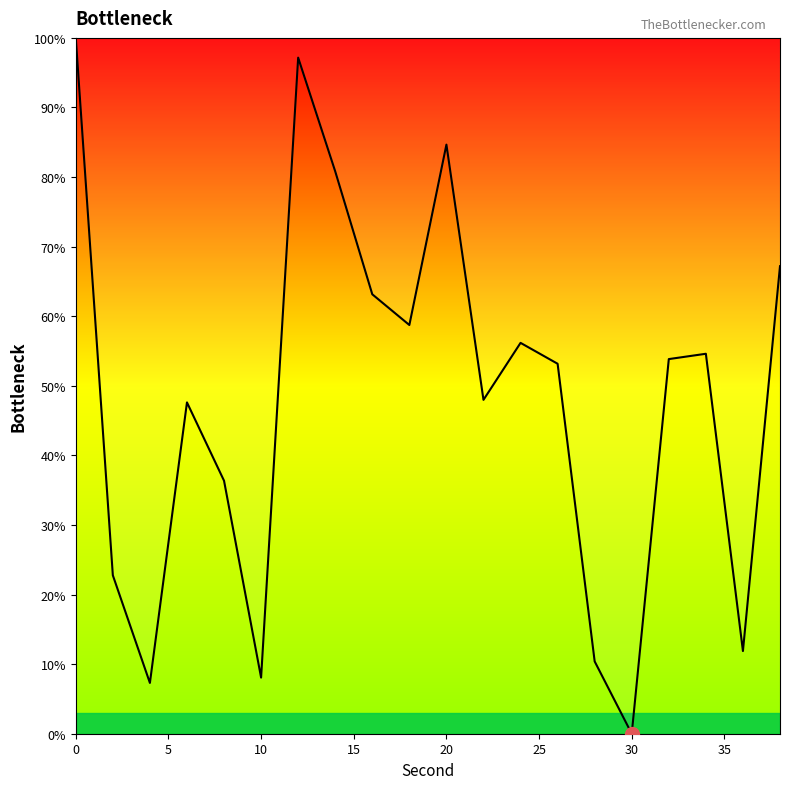

What is the difference between the maximum and minimum values?

100.0